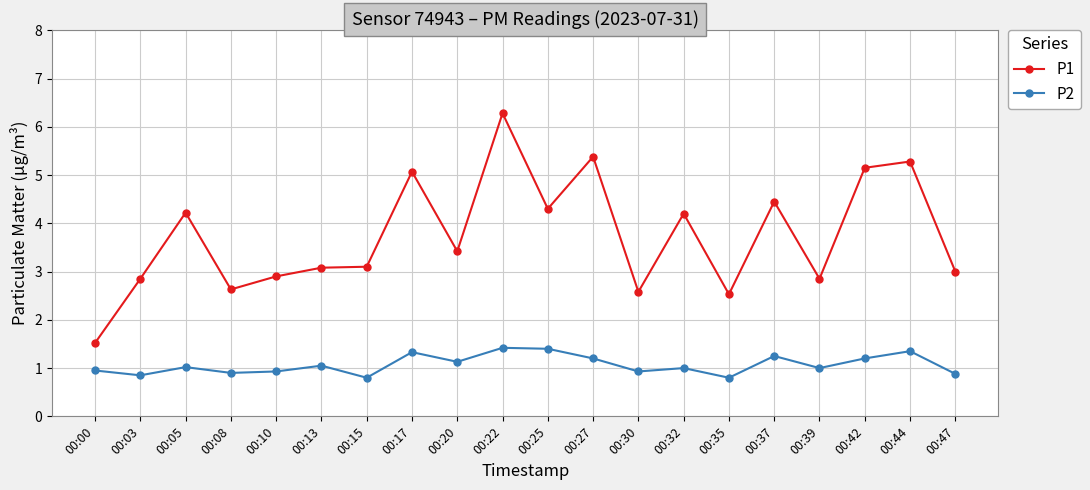

Rank the series by their average value, from lowest to highest.

P2, P1